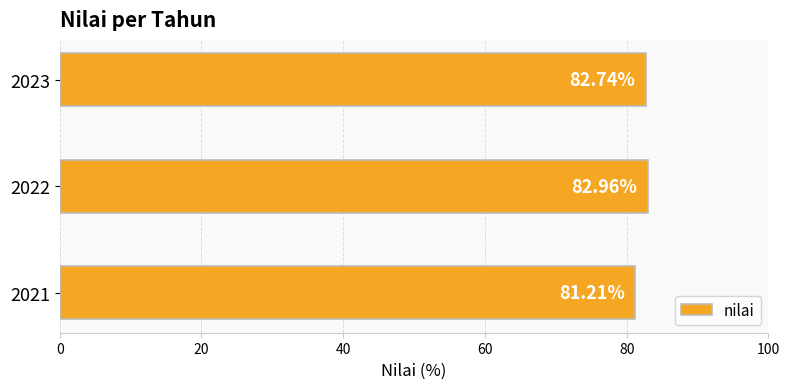

Approximately how many times larger is the value at 2021 compared to 2022?

1.0